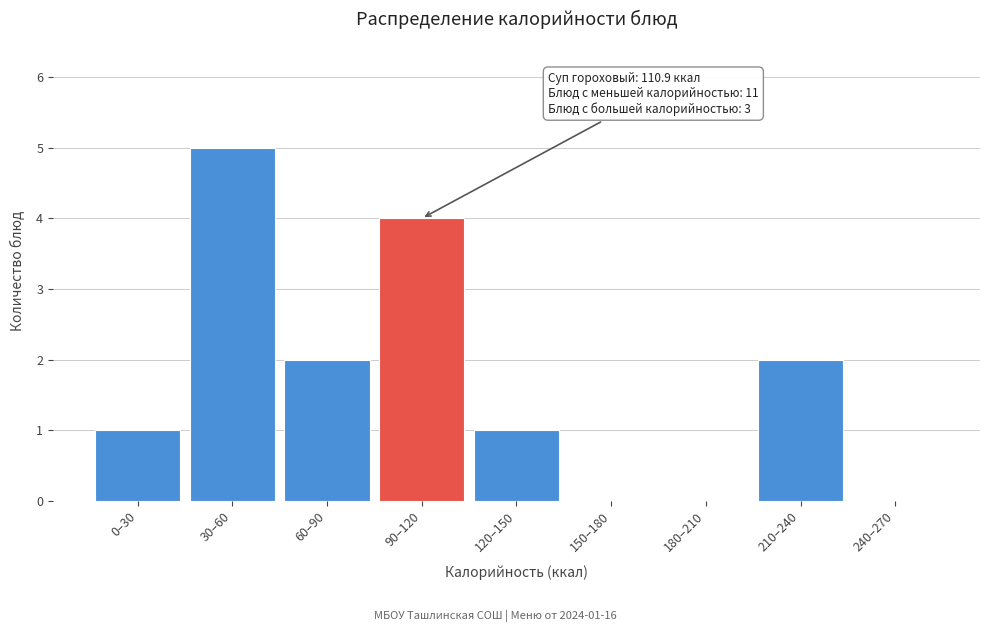

Reading right to left, what are all the values shown in this chart?

240–270=0	210–240=2	180–210=0	150–180=0	120–150=1	90–120=4	60–90=2	30–60=5	0–30=1